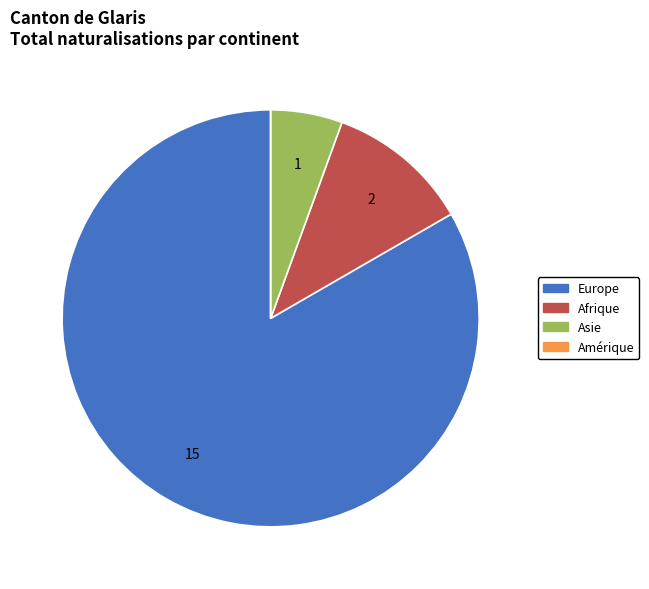

Is there a majority slice in this chart?

Yes